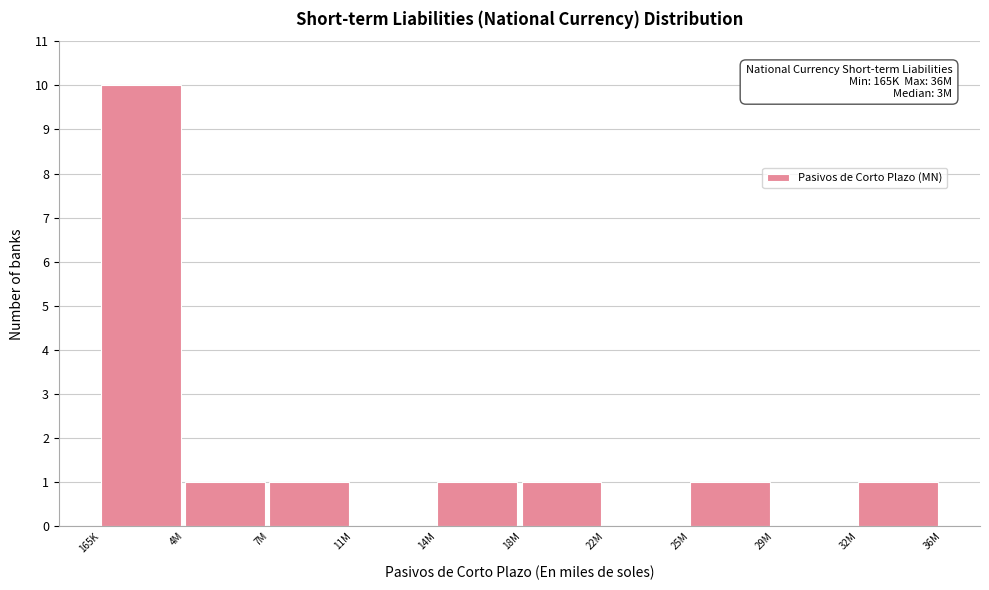

Reading left to right, extract all data points from this chart.

165K=10	4M=1	7M=1	11M=0	14M=1	18M=1	22M=0	25M=1	29M=0	32M=1